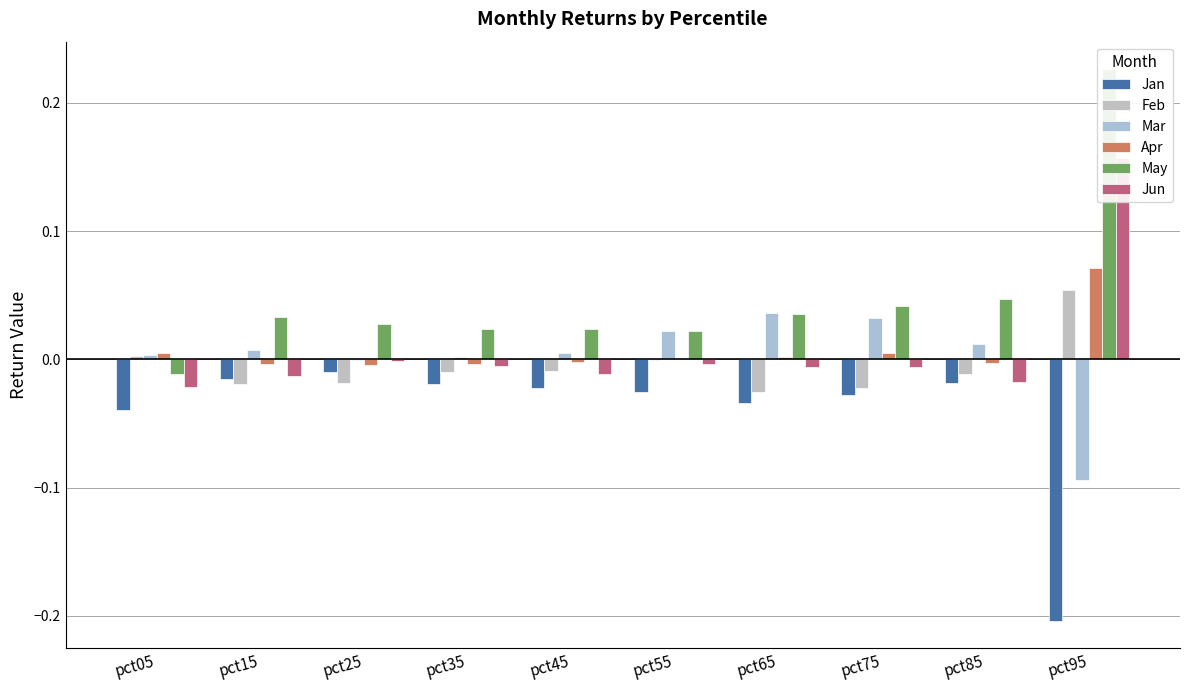

What is the sum of the May values at pct15 and pct75?

0.1